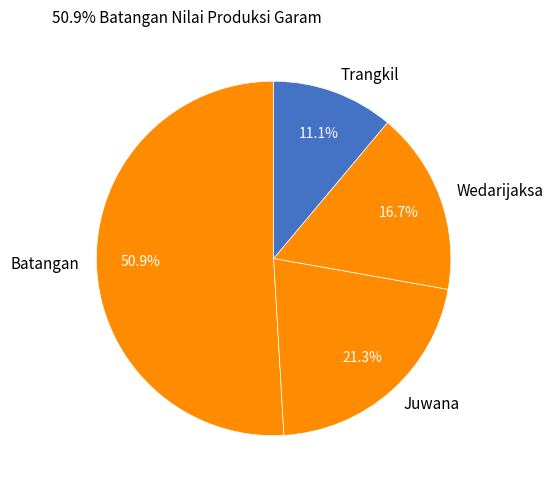

Which category accounts for the majority?

Batangan